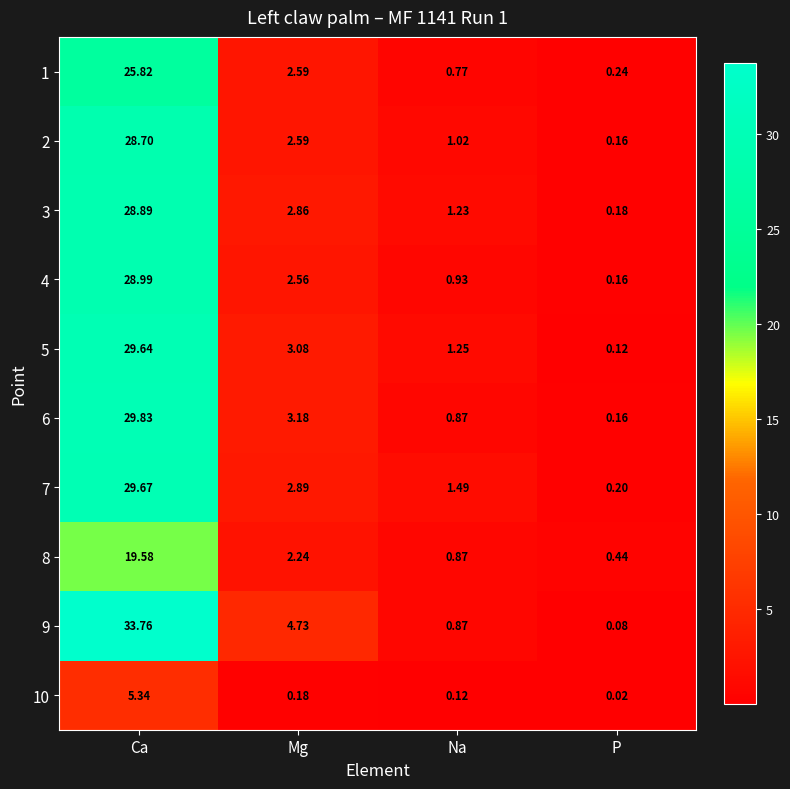

Where is 8 nearest to the value 10?

Mg